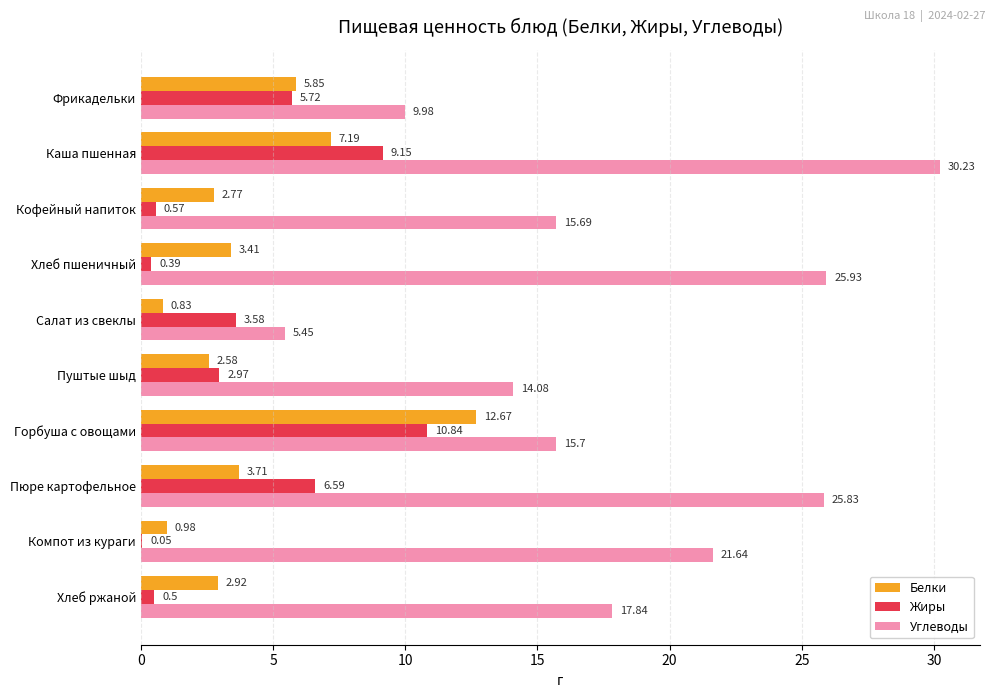

Which series changed the most between Пуштые шыд and Пюре картофельное?

Углеводы